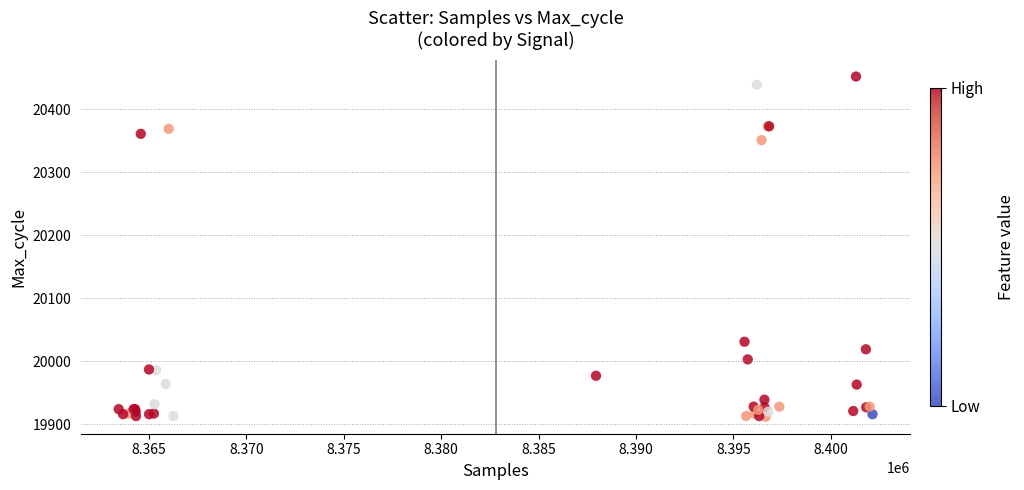

What Y value in the scatter plot is closest to 20182?

20031